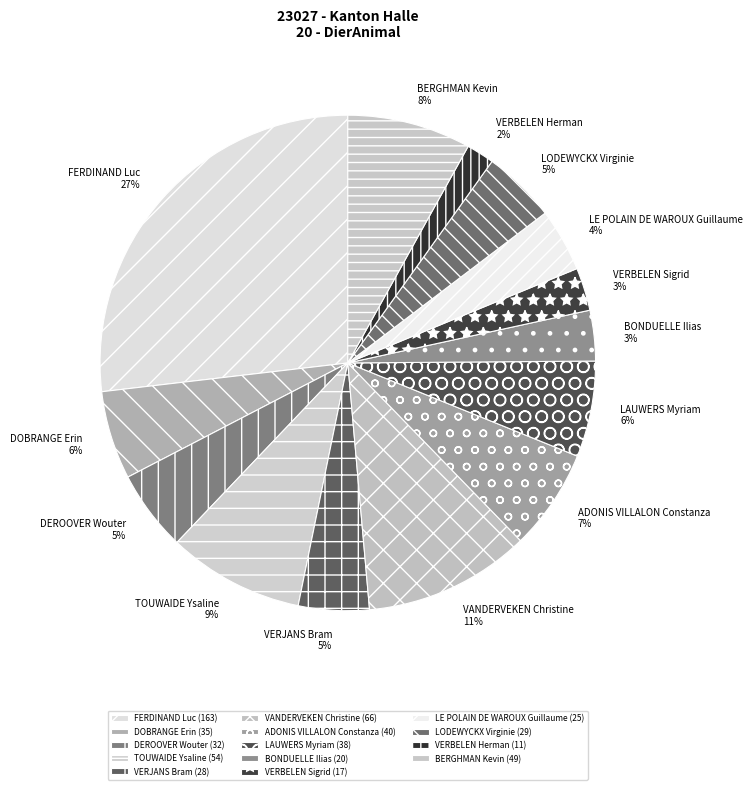

How many slices are in this pie chart?

14